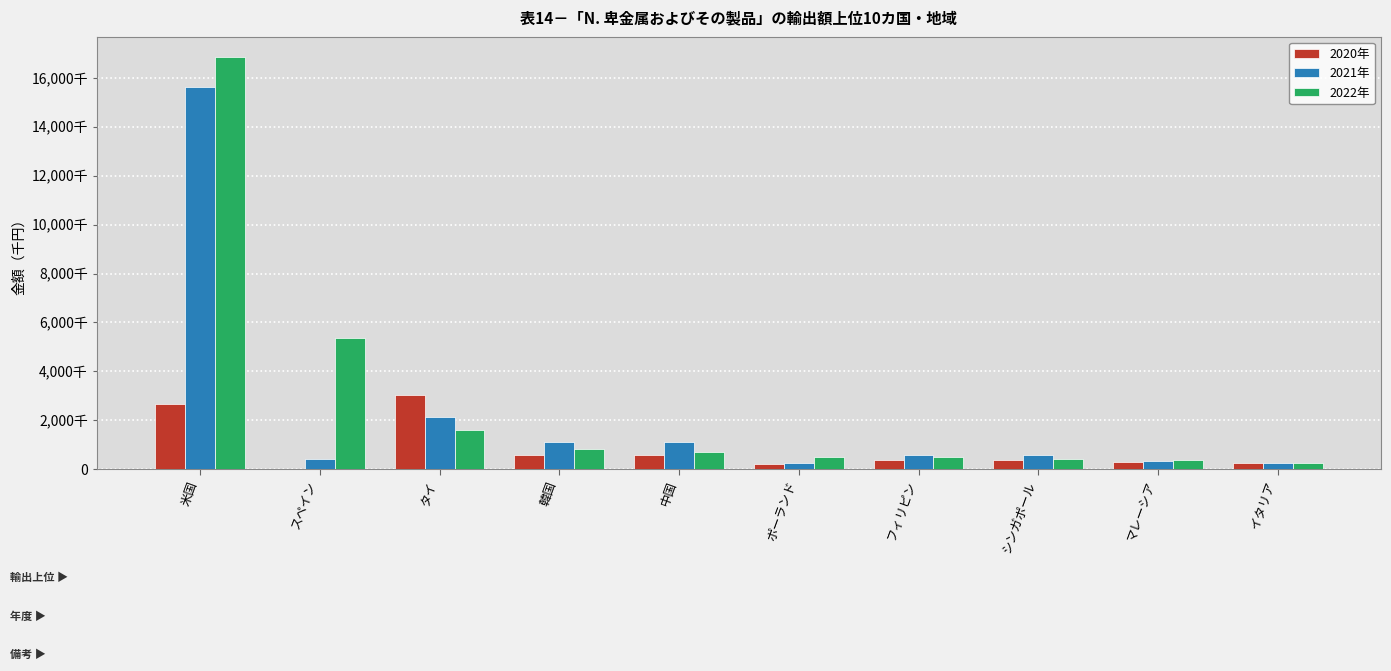

What is the difference between the second highest and minimum values in the 2022年 series?

5104916